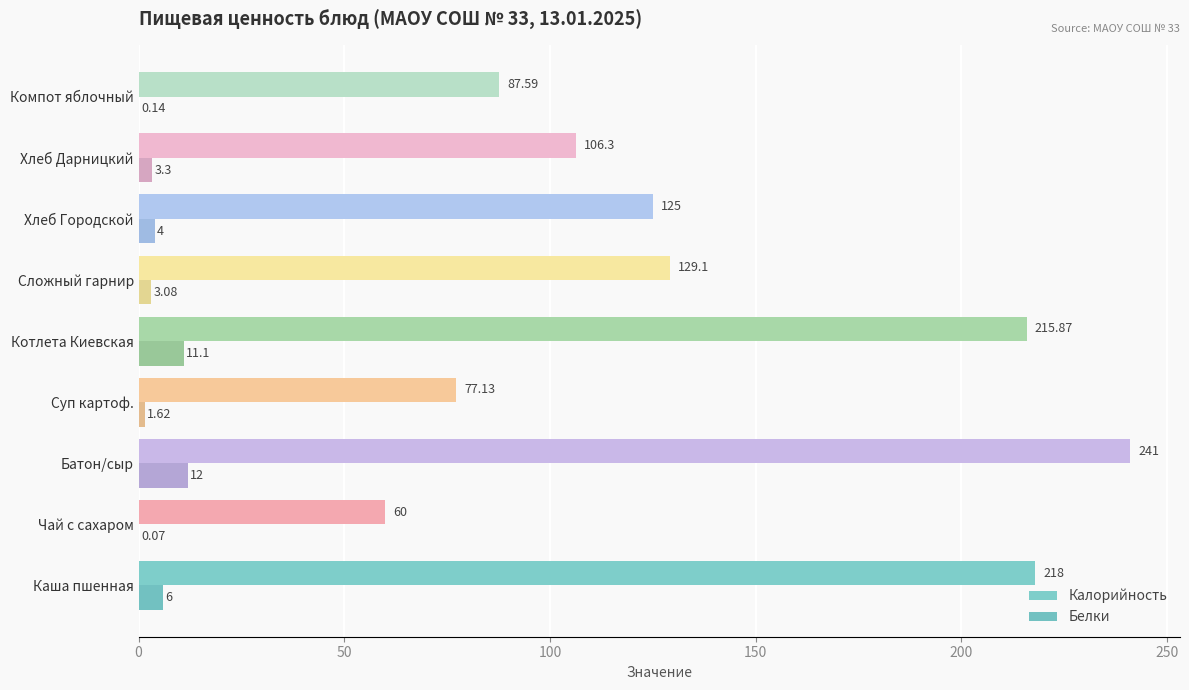

Is the value of Белки at Котлета Киевская greater than the value of Калорийность at Каша пшенная?

No